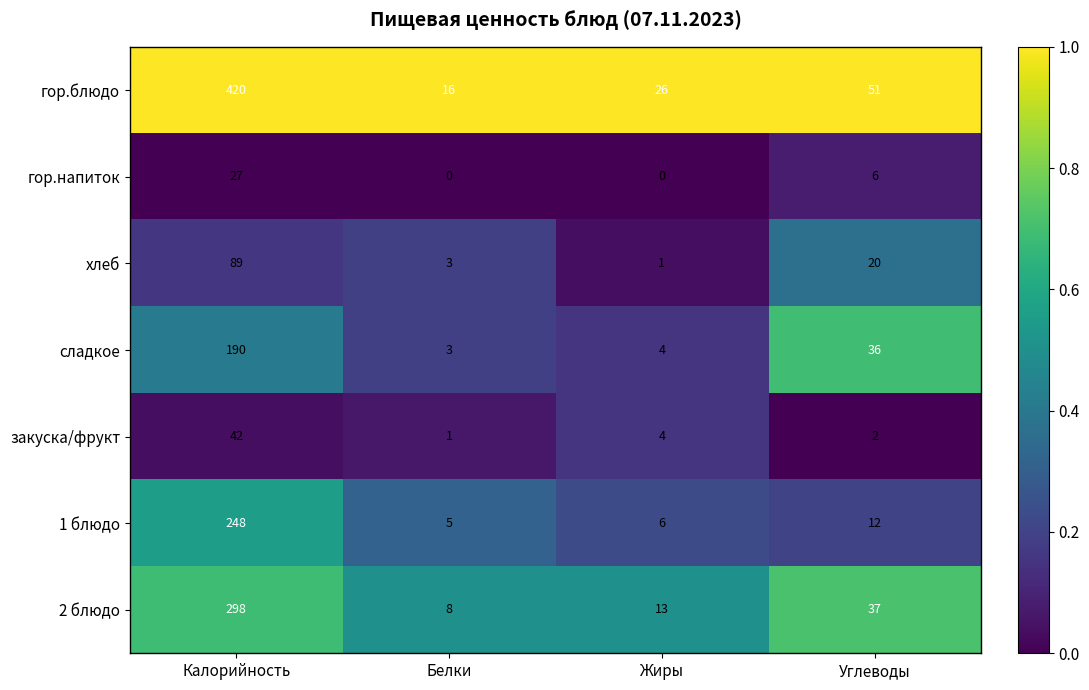

Between Калорийность and Углеводы, which series saw the biggest shift?

гор.блюдо